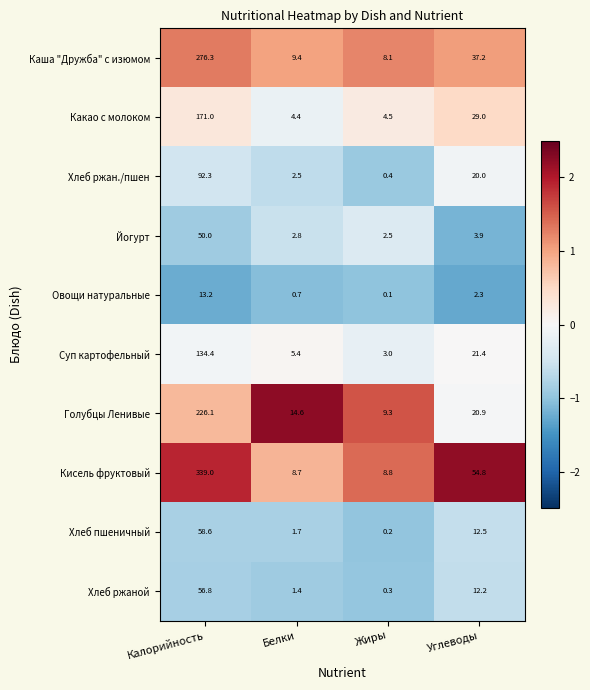

Rank the categories by Каша "Дружба" с изюмом value from lowest to highest.

Жиры, Белки, Углеводы, Калорийность